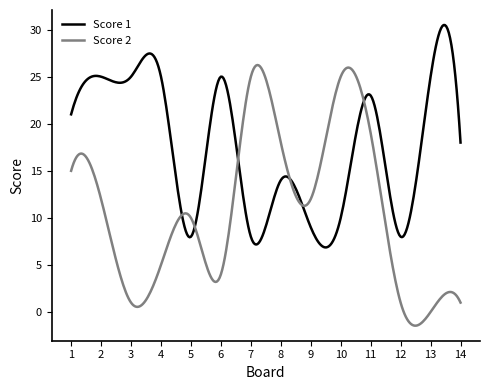

True or false: Score 1 has more than 2 interior local peaks.

True